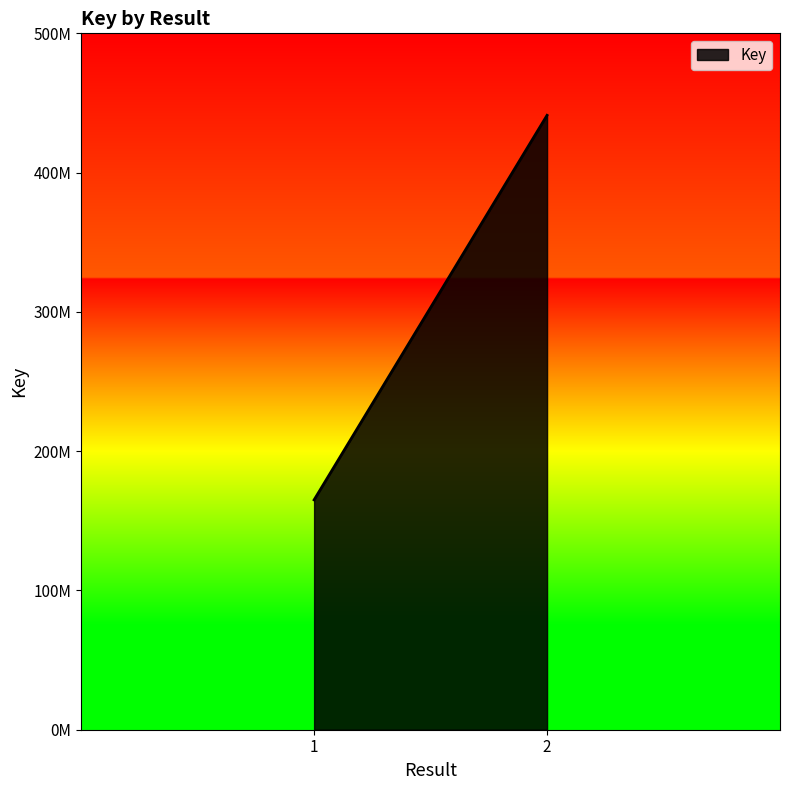

What is the sum of all values?

606147104